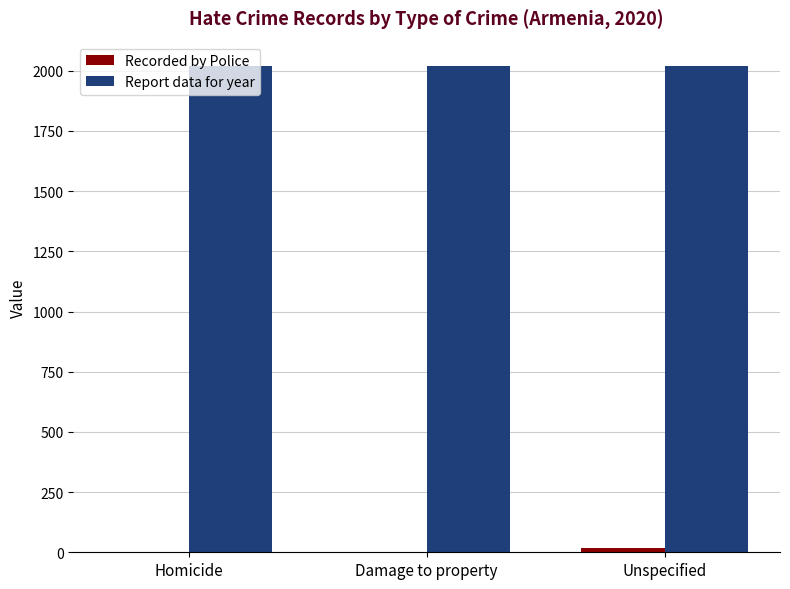

What is the greatest value displayed?

2020